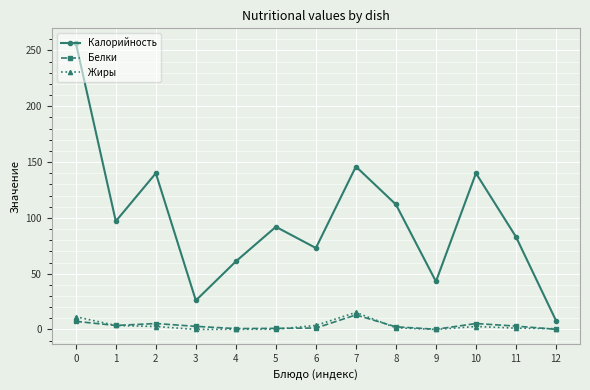

What is the highest value of the Жиры series?

15.3